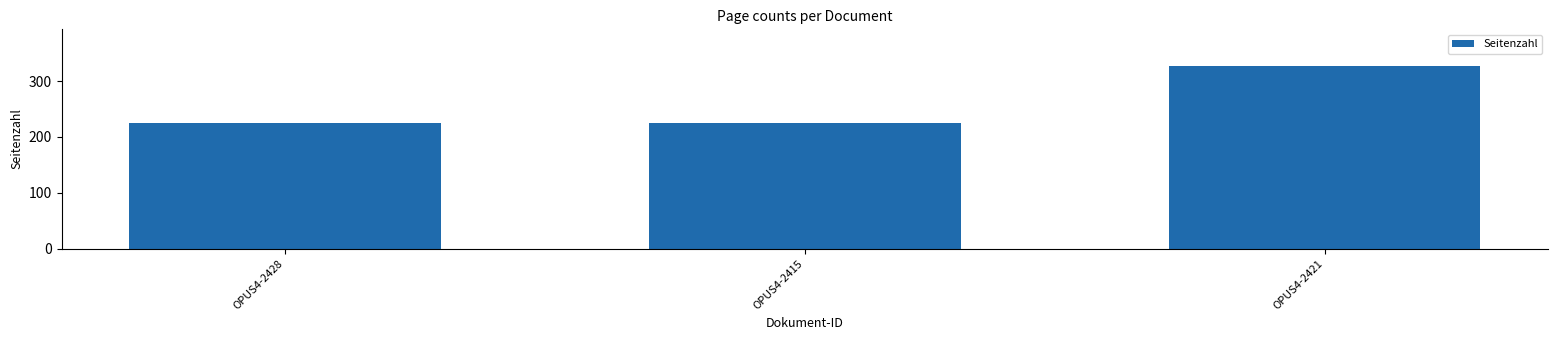

Is it true that the value at OPUS4-2428 is 225?

True